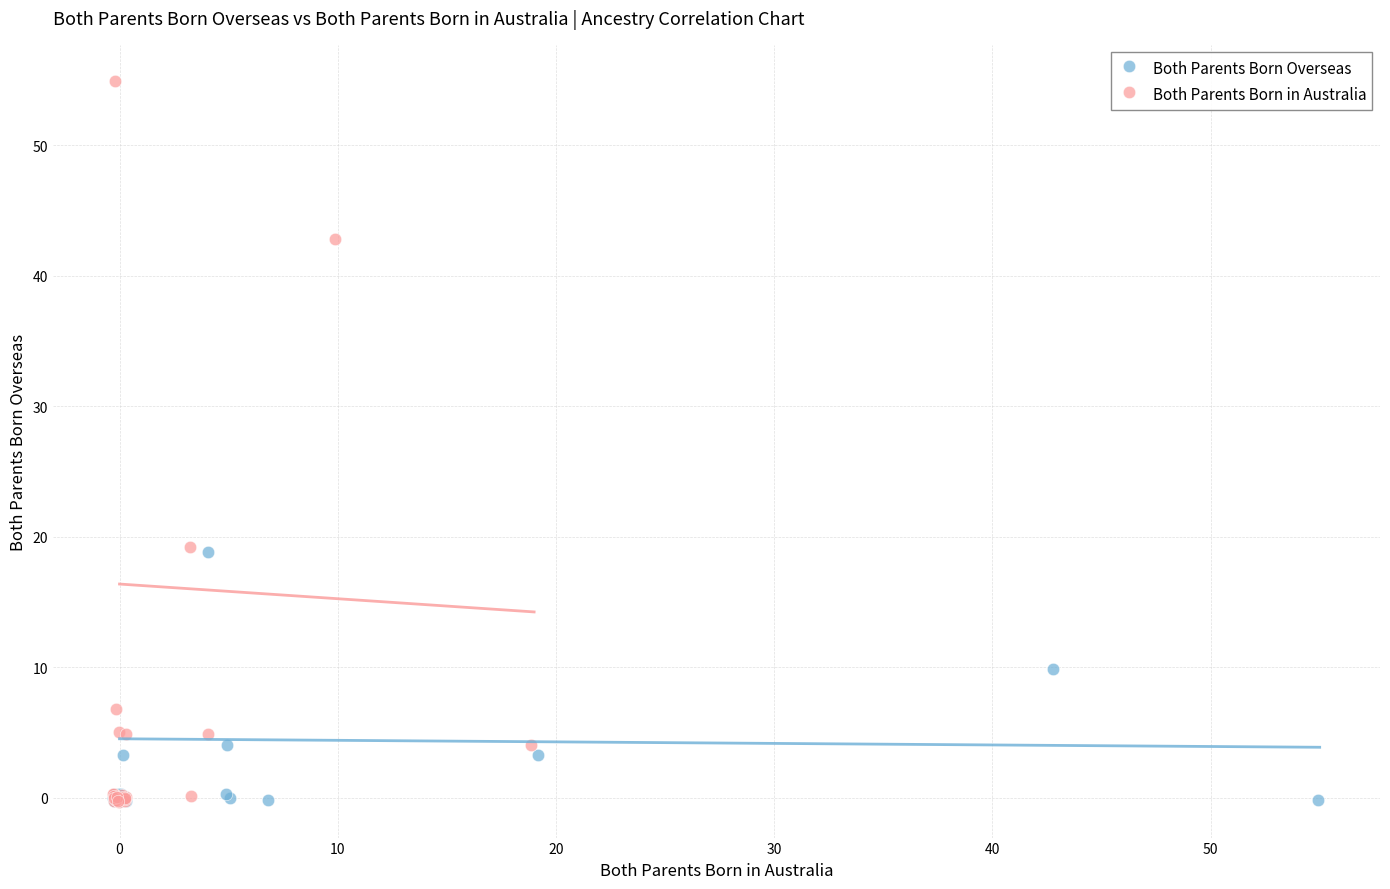

Which series contains the highest Y value?

Both Parents Born in Australia